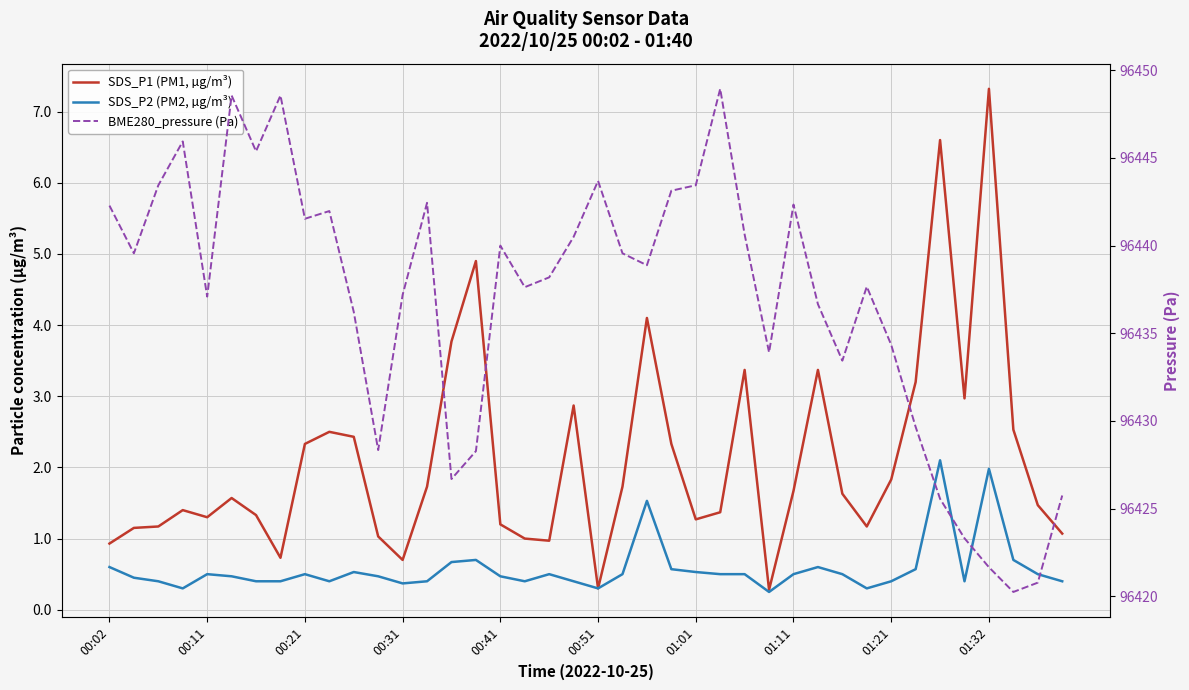

True or false: SDS_P2 (PM2, µg/m³) has a value of 0.3 at 21.

False